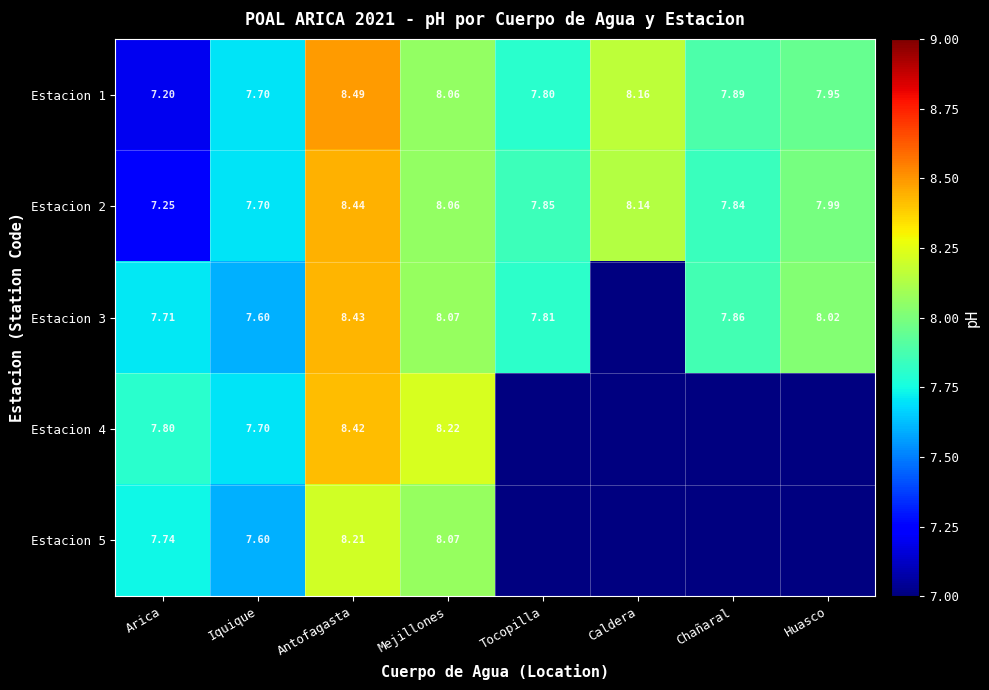

List the labels in order of Estacion 2 value, largest first.

Antofagasta, Caldera, Mejillones, Huasco, Tocopilla, Chañaral, Iquique, Arica